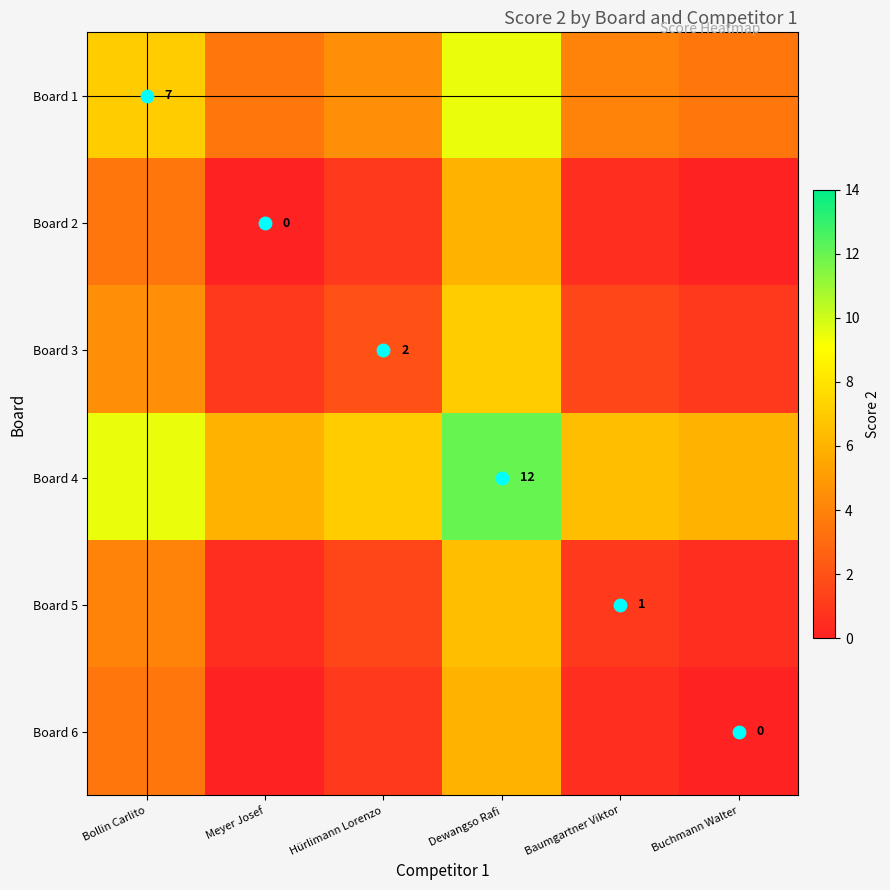

The Board 1 series shows 9.5 at Dewangso Rafi. True or false?

True